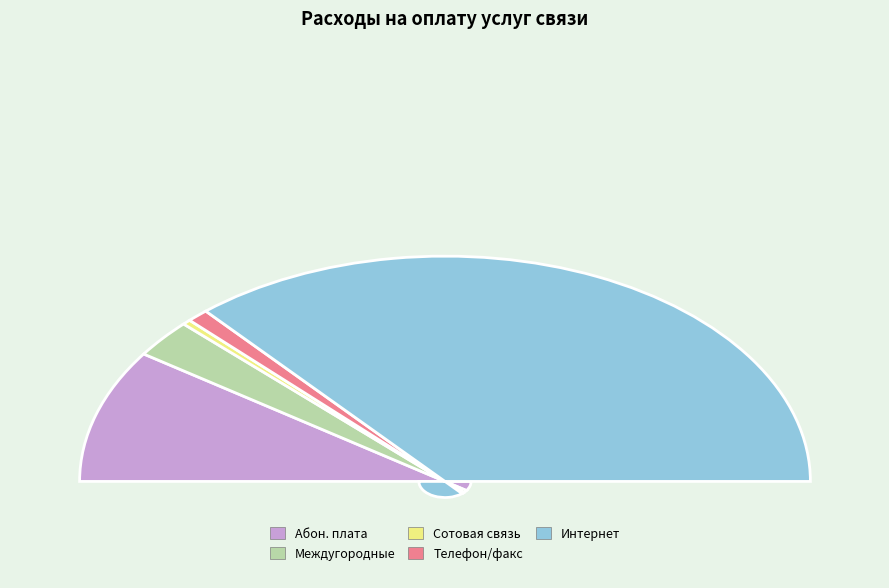

What is the total percentage of Повременная оплата междугородных and Услуги телефонно-телеграфной, факсимильной связи?

7.4%